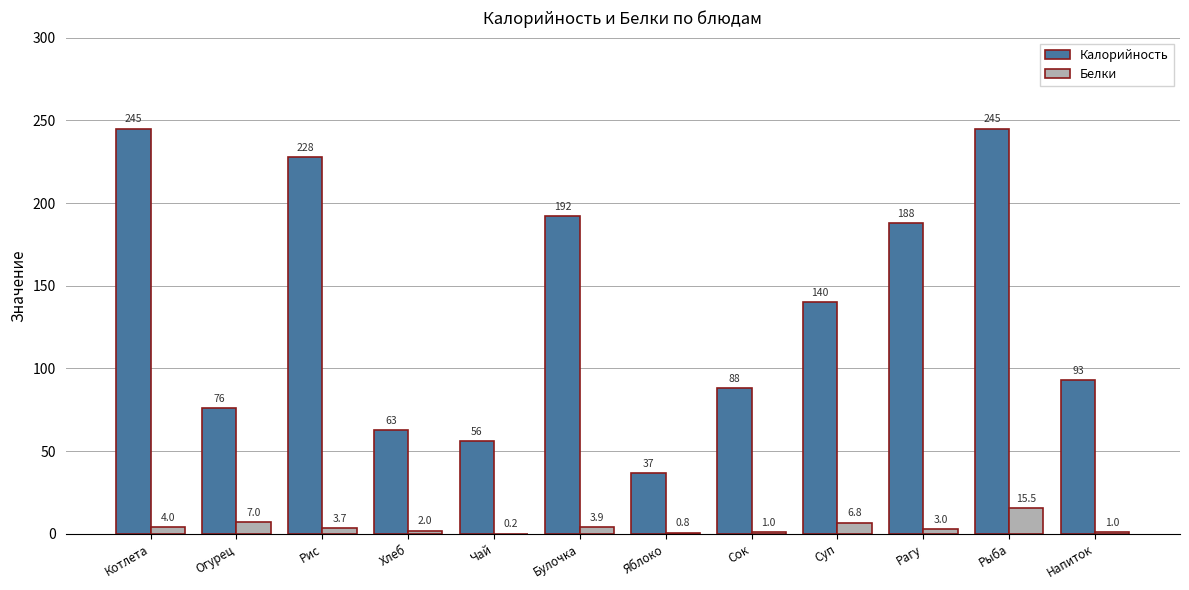

Reading right to left, list all the values displayed in this chart.

Калорийность: 93.0	245.0	188.0	140.0	88.0	37.0	192.0	56.0	63.0	228.0	76.0	245.0
Белки: 1.0	15.5	3.0	6.8	1.0	0.8	3.9	0.2	2.0	3.7	7.0	4.0